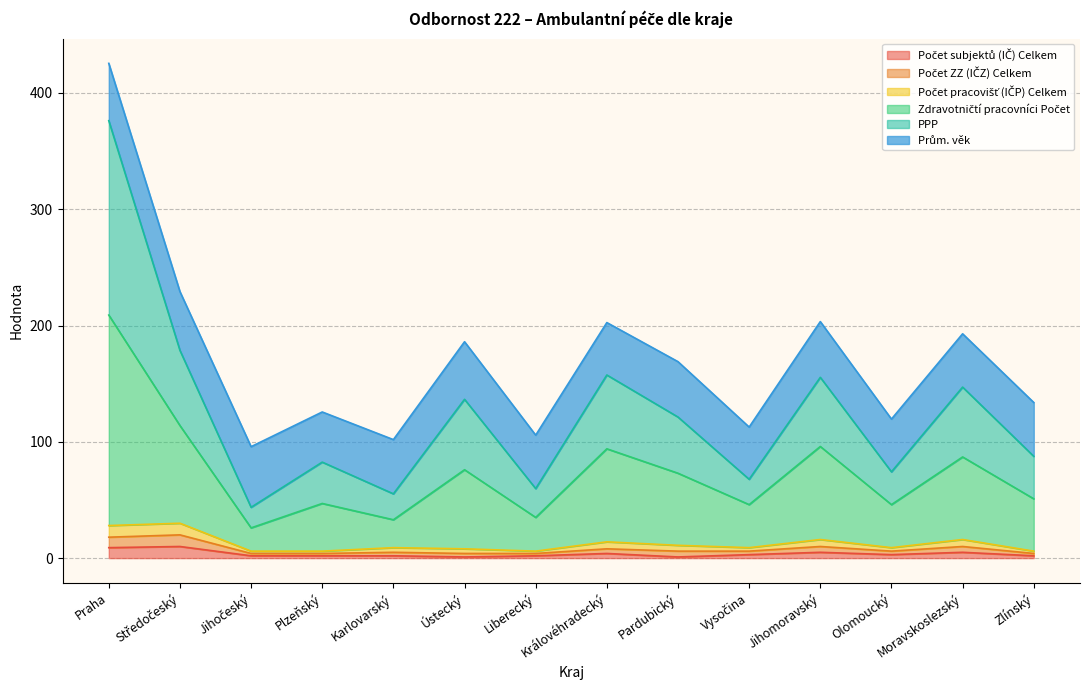

How many lines are shown in the chart?

6